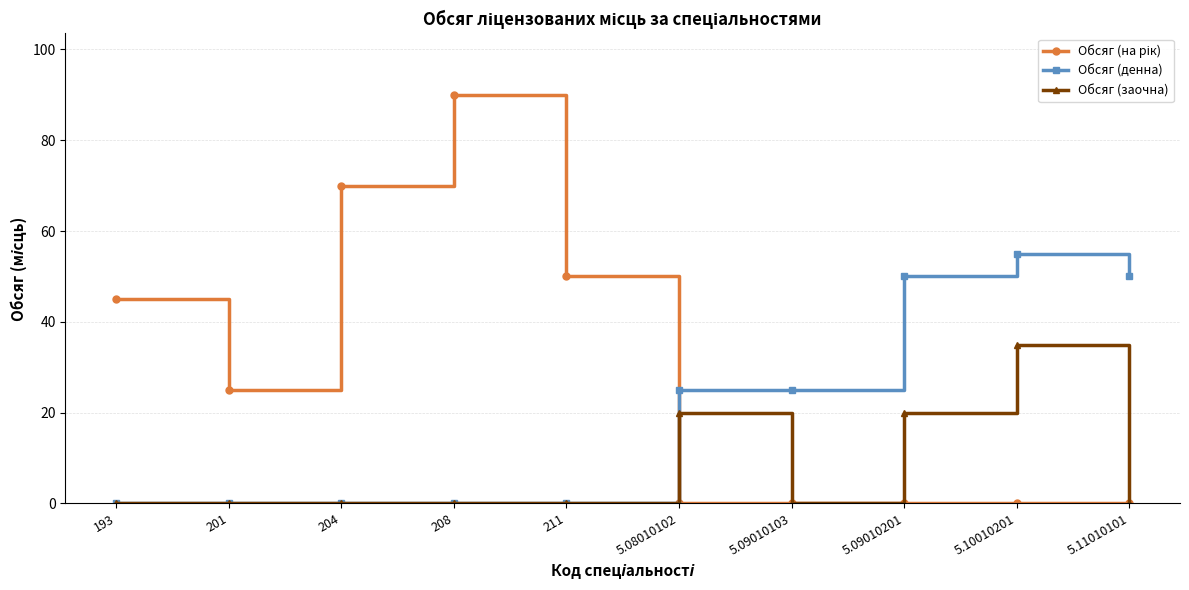

What is the label of the 4th point from the right?

5.09010103